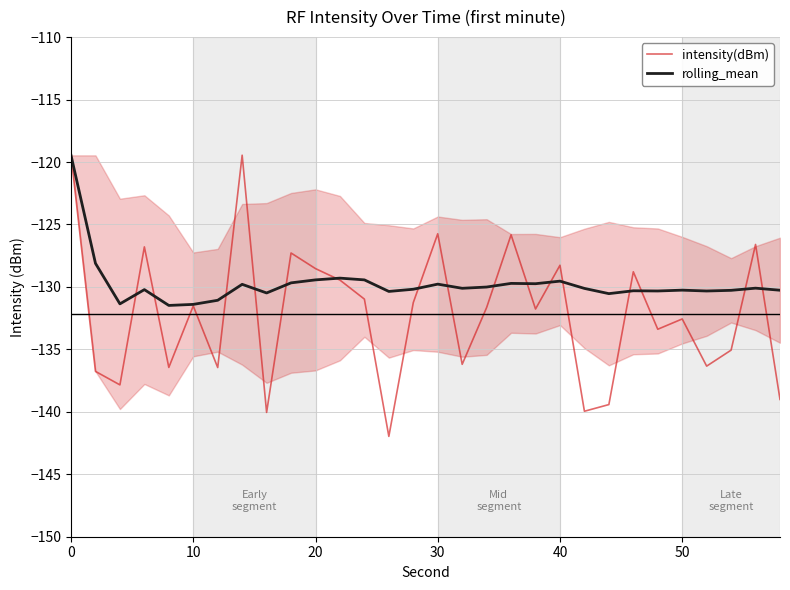

True or false: intensity(dBm) has more than 2 interior local peaks.

True